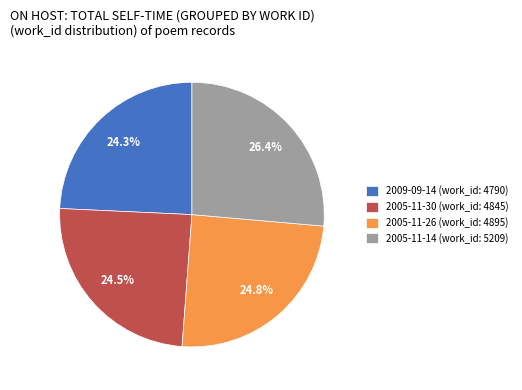

What percentage is the 2005-11-14 slice, to the nearest percent?

26%